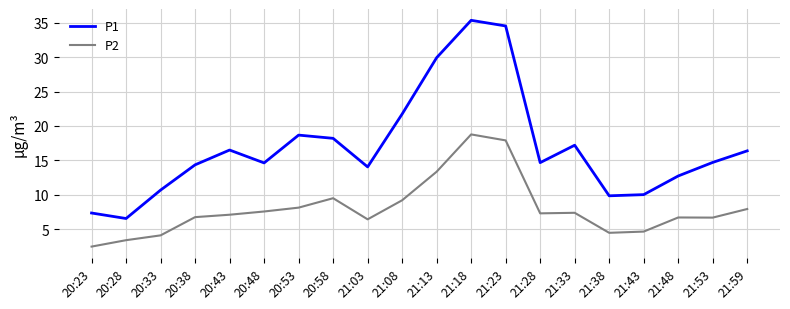

True or false: P2 and P1 intersect in this chart.

False